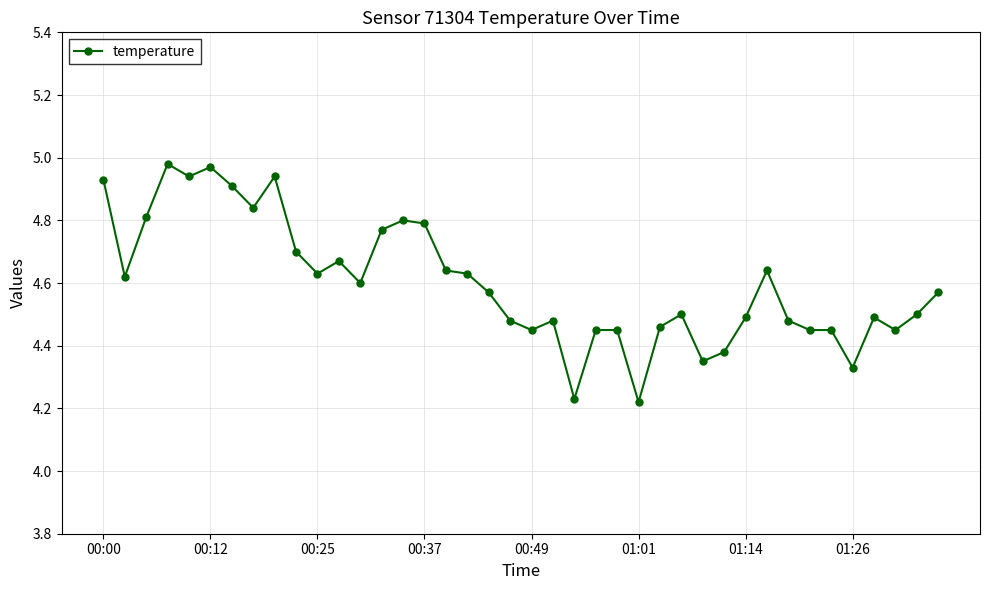

True or false: the data has more than 2 interior local peaks.

True